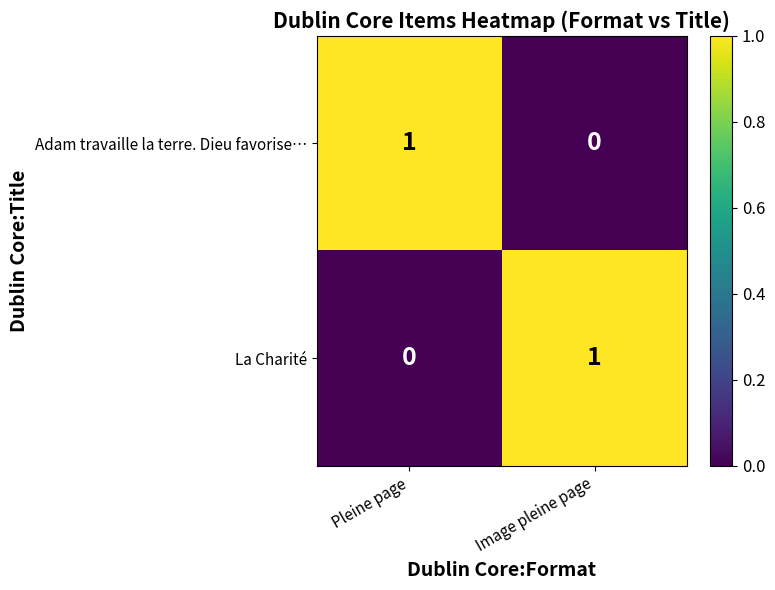

True or false: La Charité has a value of 1 at Image pleine page.

True